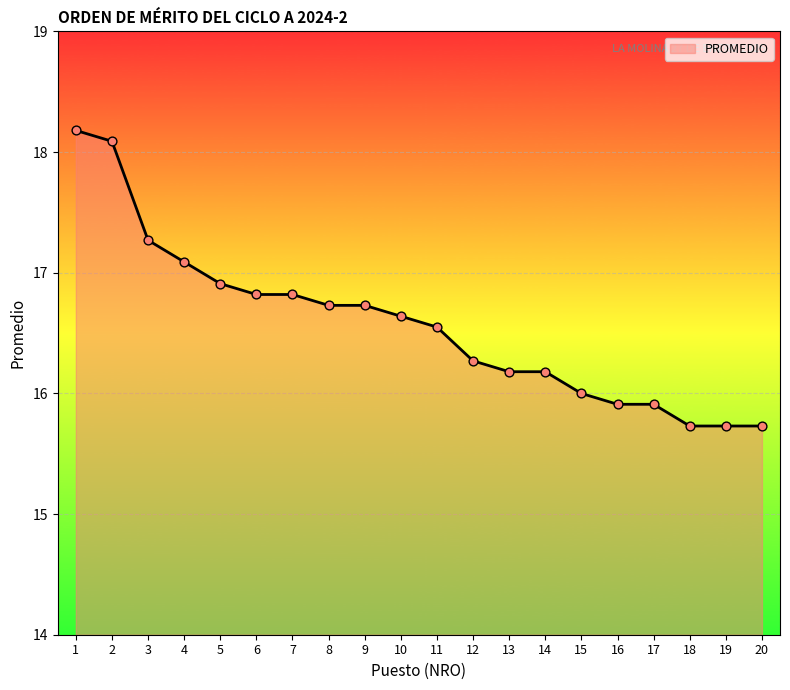

What is the change in value from 1 to 10?

-1.5